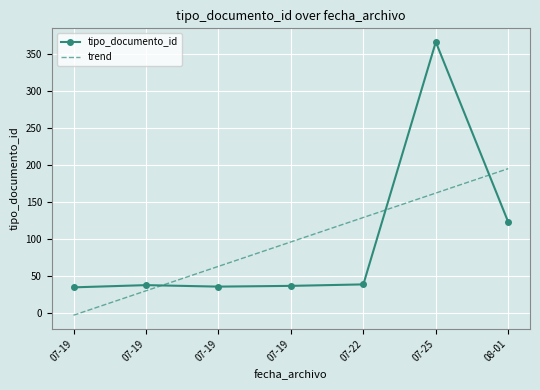

Reading right to left, extract all data points from this chart.

tipo_documento_id: 123.0	366.0	39.0	37.0	36.0	38.0	35.0
trend: 195.2	162.2	129.3	96.3	63.3	30.4	-2.6